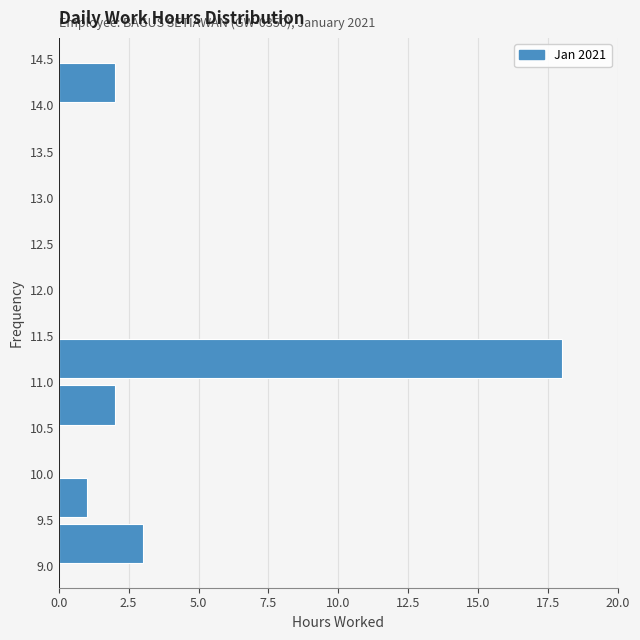

Which range on the y-axis has the longest bar?

11.0 to 11.5